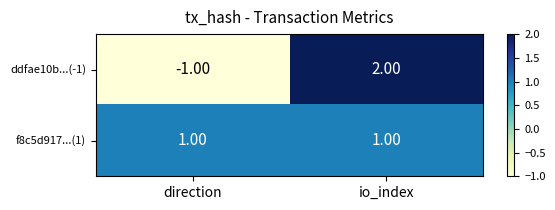

How many data points does each series have?

2